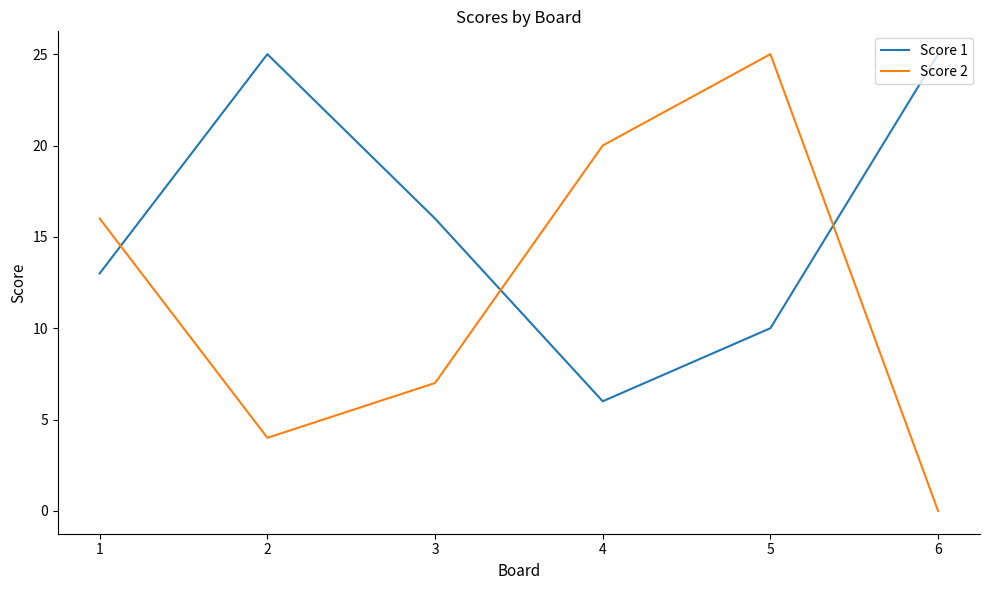

What is the highest value of the Score 1 series?

25